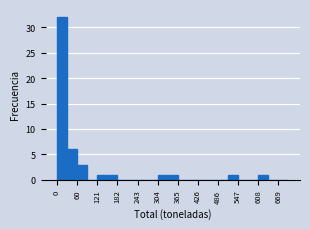

Read against the x-axis, roughly where is the centre of the tallest bar?

20